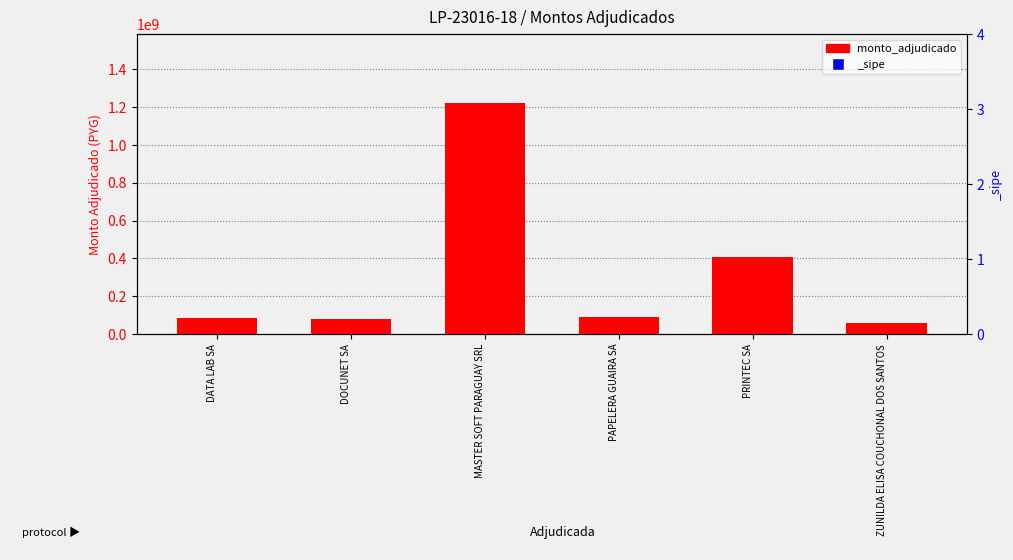

Between DATA LAB SA and PRINTEC SA, which is larger?

PRINTEC SA